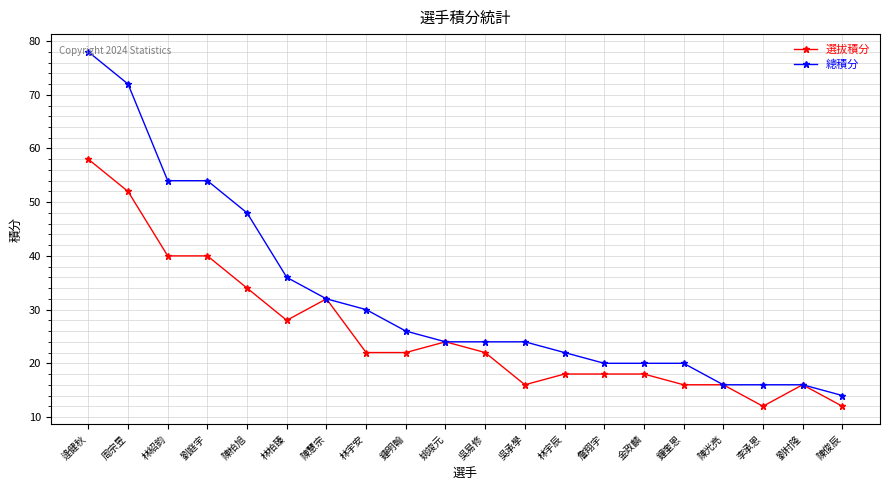

Is this an area chart (filled region under the line)?

No